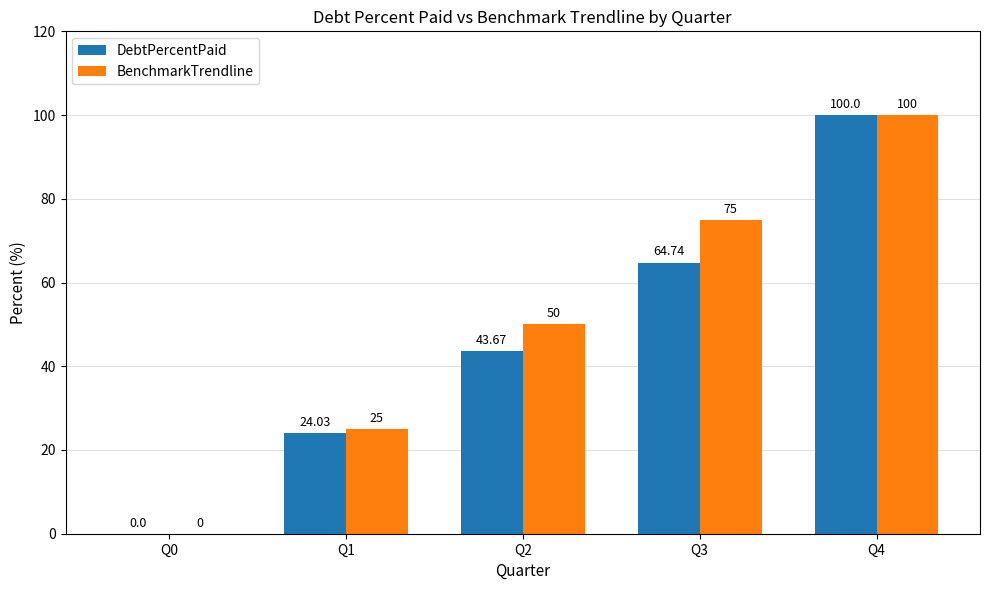

Between Q2 and Q4, which series saw the biggest shift?

DebtPercentPaid